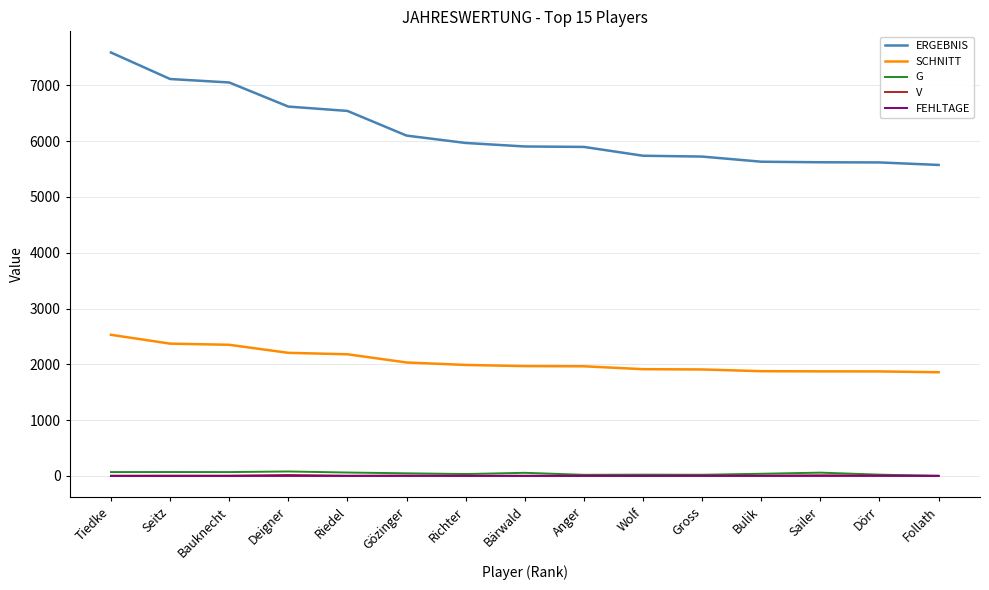

True or false: ERGEBNIS and V intersect in this chart.

False